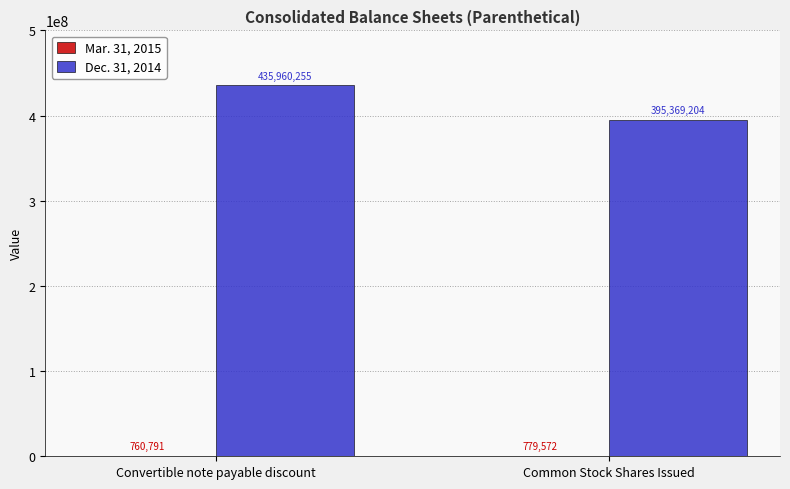

Which series changed the most between Convertible note payable discount and Common Stock Shares Issued?

Dec. 31, 2014